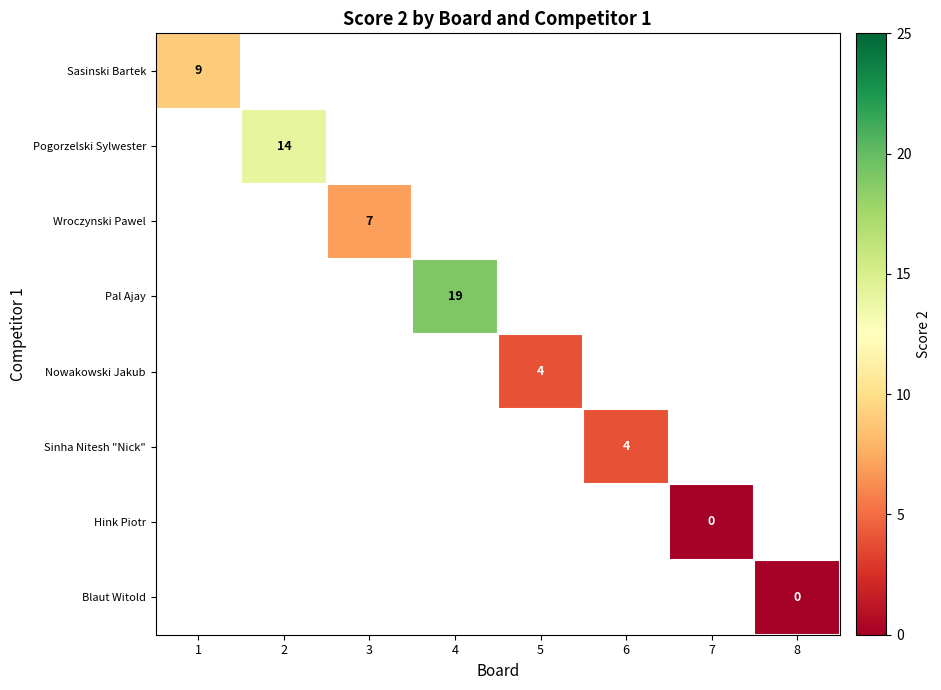

Which has a higher value, 3 or 2?

2